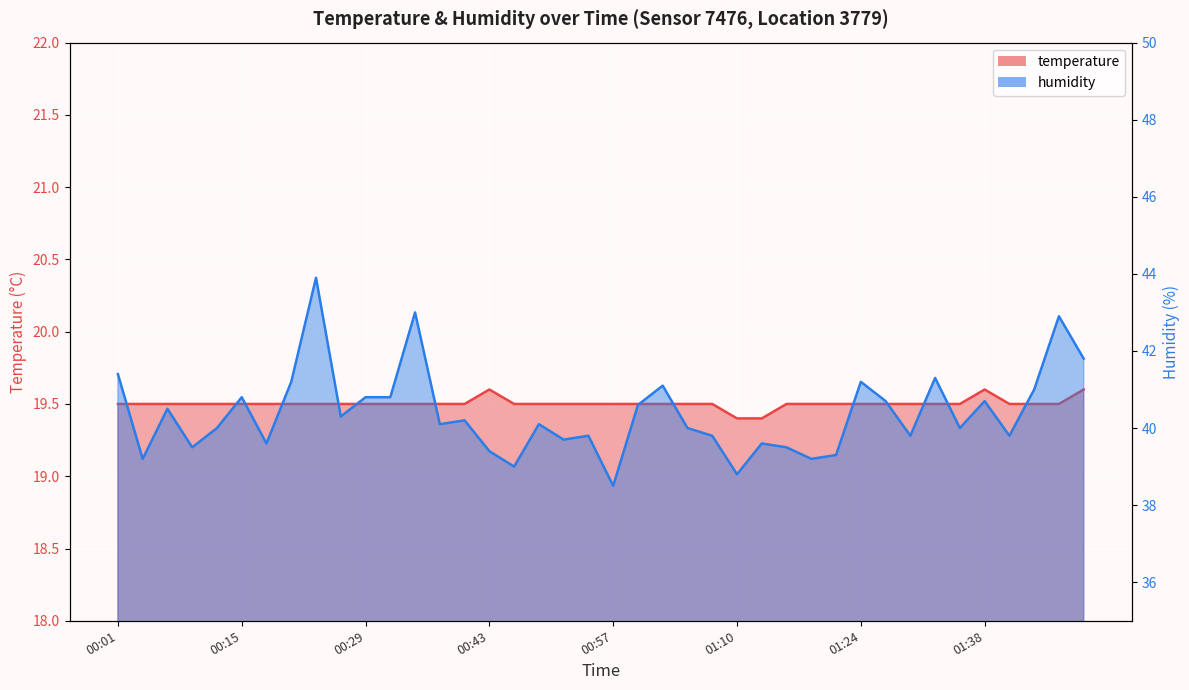

The humidity series shows 39.8 at 01:41. True or false?

True